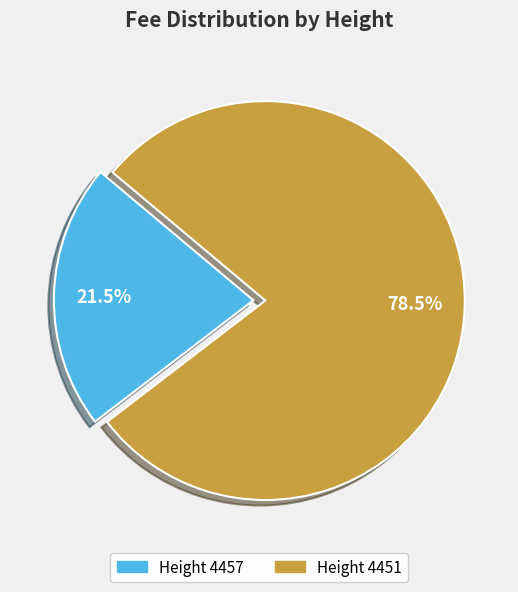

Between Height 4451 and Height 4457, which is larger?

Height 4451